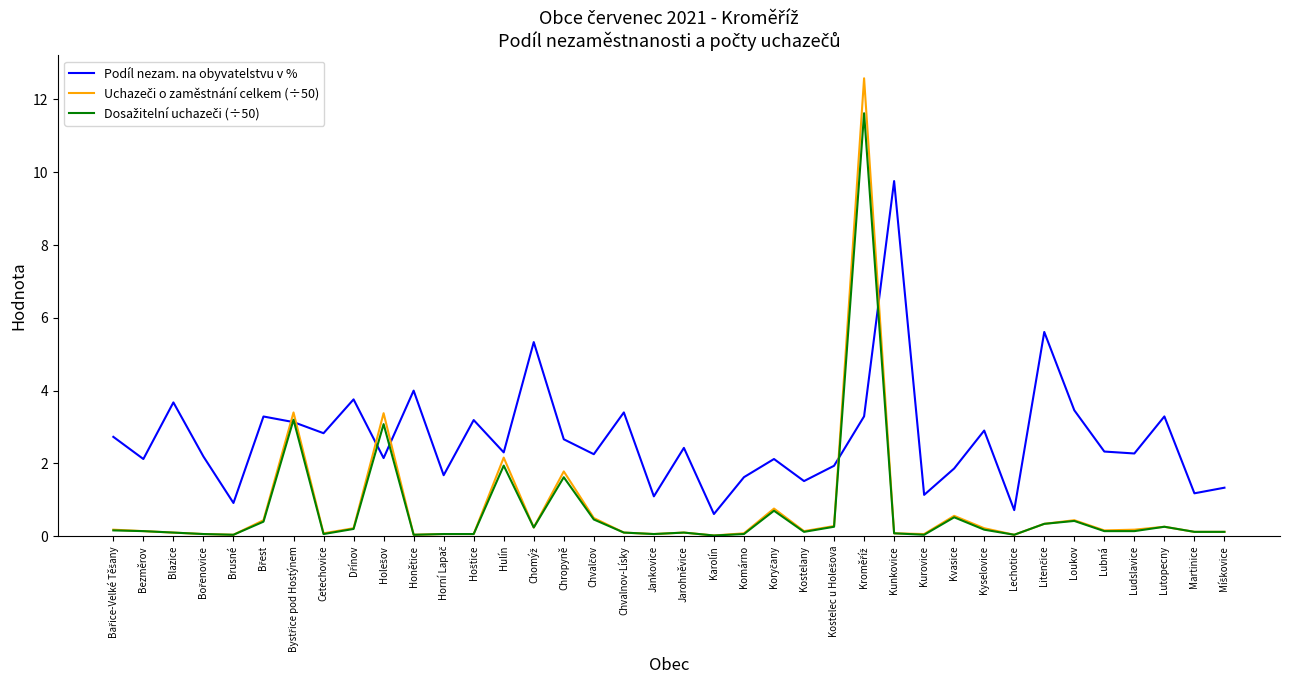

What is the maximum value shown in the chart?

12.6